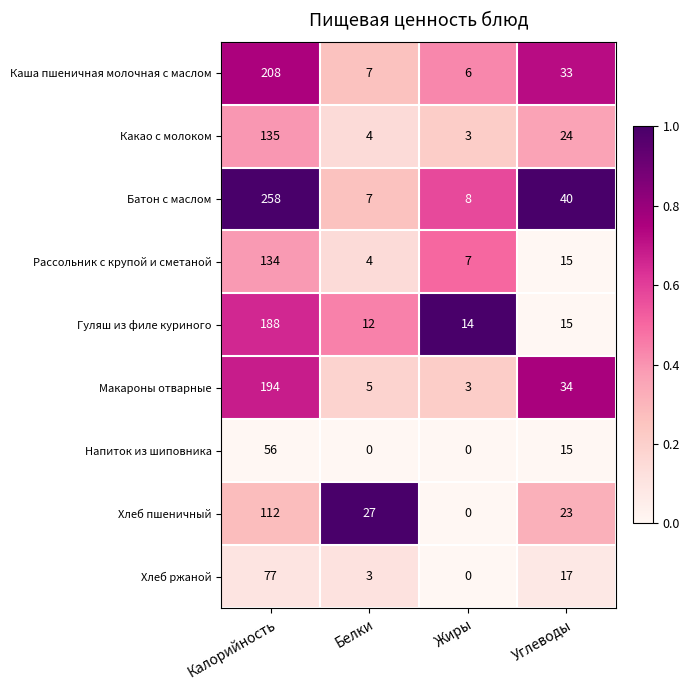

Which category has the lowest value in the Хлеб ржаной series?

Жиры